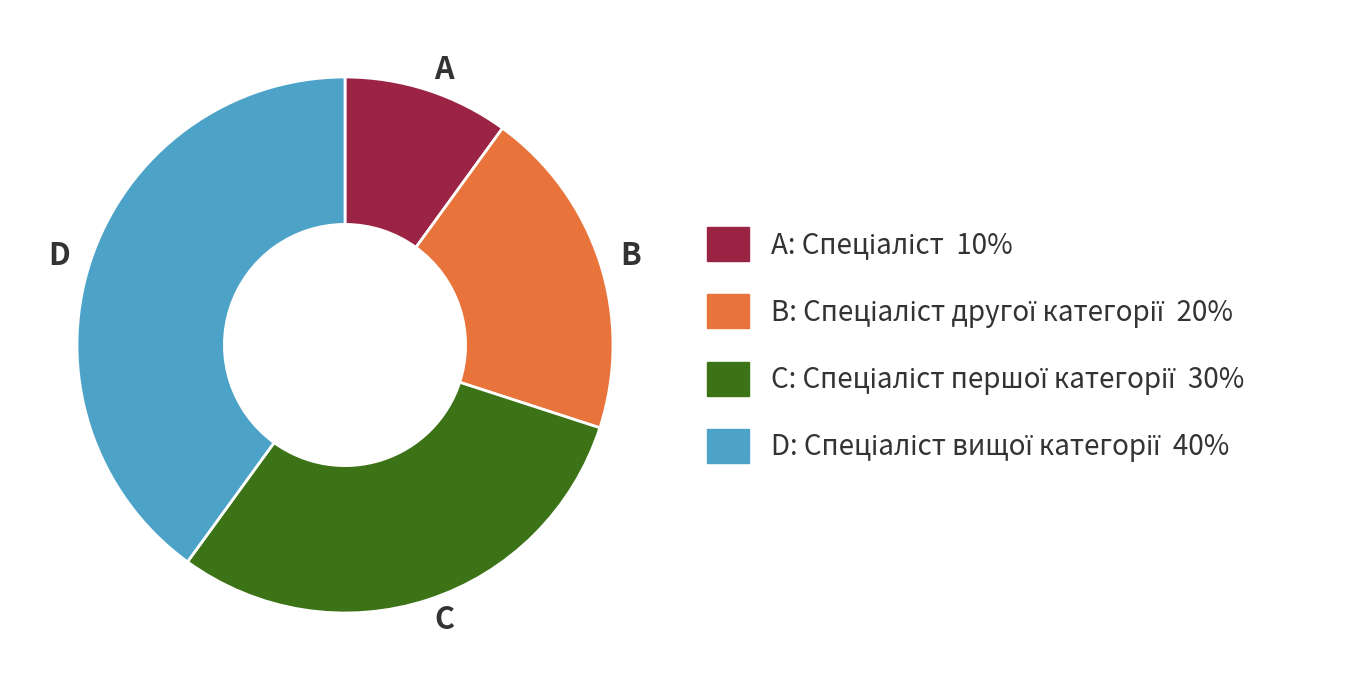

Count the number of slices in the pie.

4